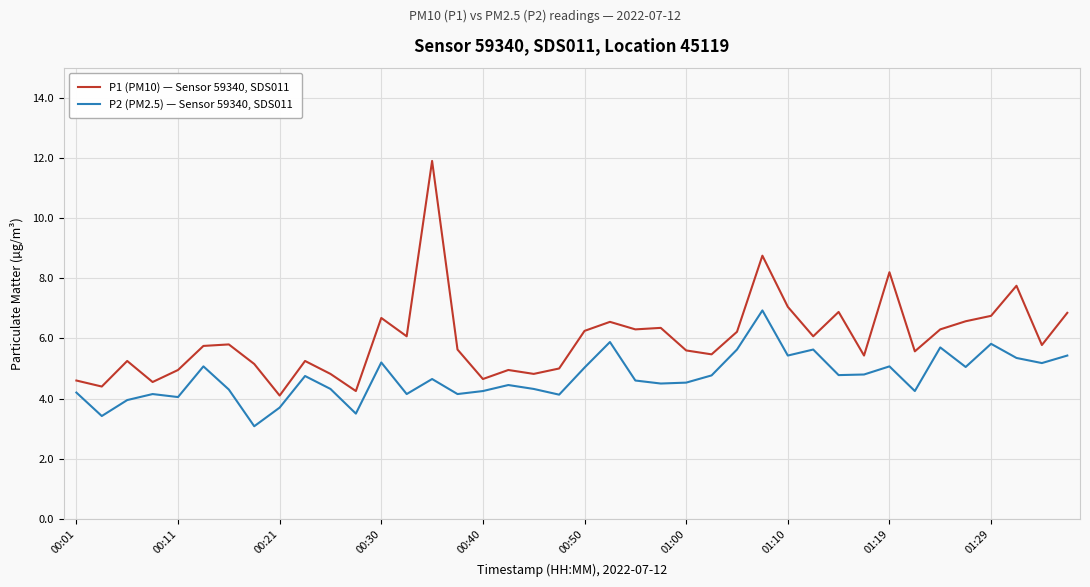

What is the difference between the maximum and minimum values in the P1 (PM10) — Sensor 59340, SDS011 series?

7.8